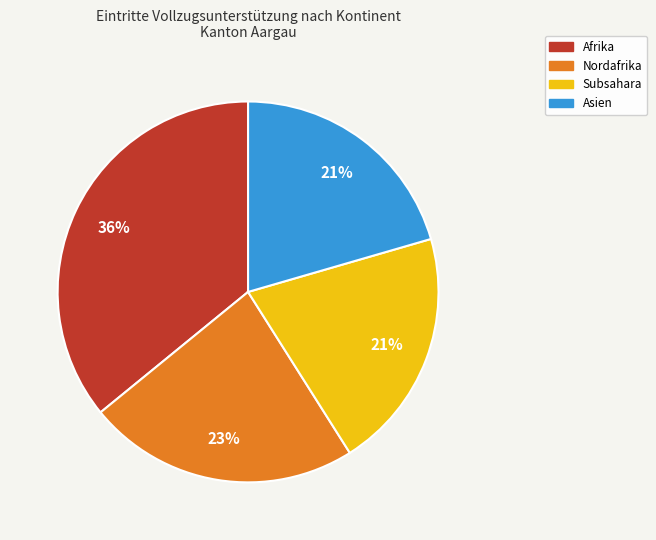

To the nearest percent, what is the difference between the largest and smallest slice percentages?

15%